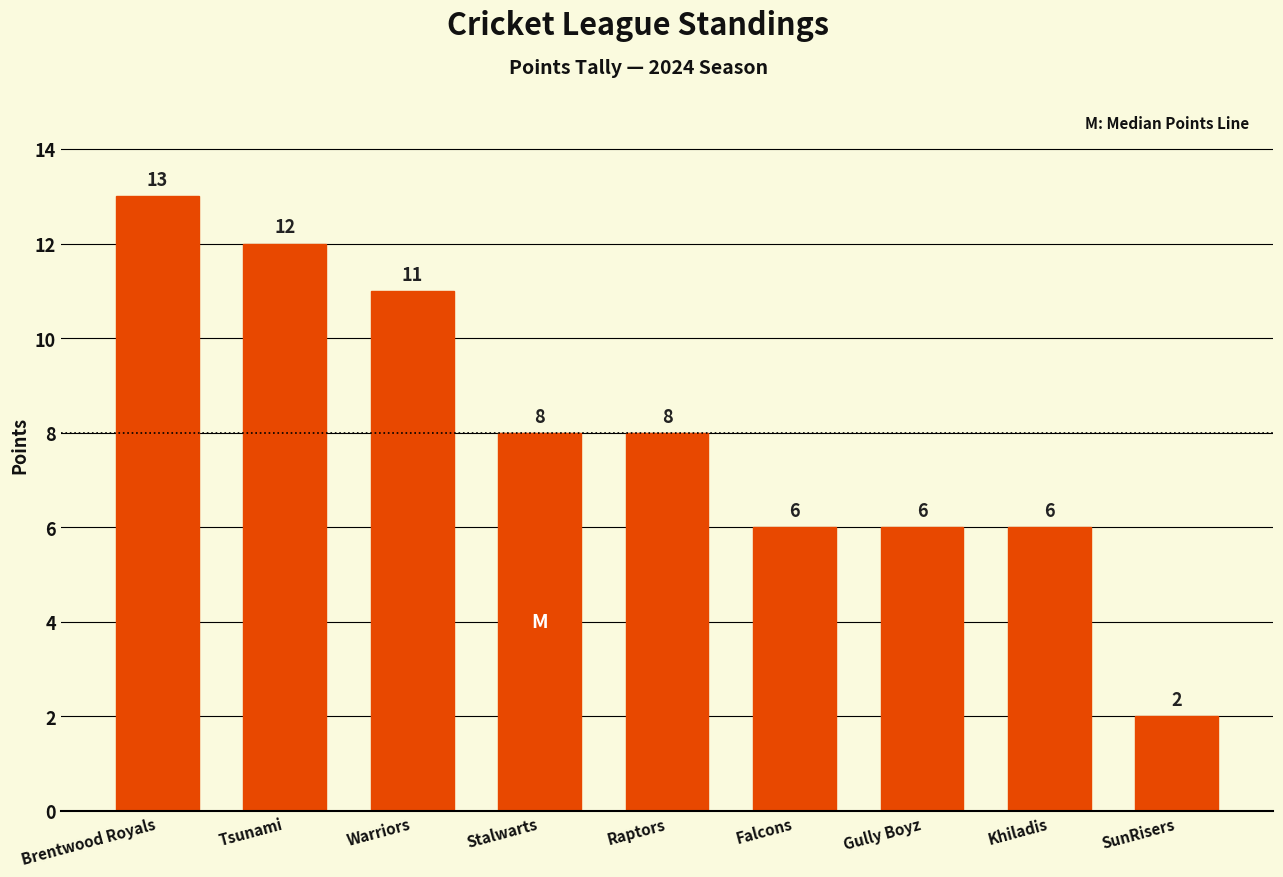

The value at SunRisers is 1. True or false?

False